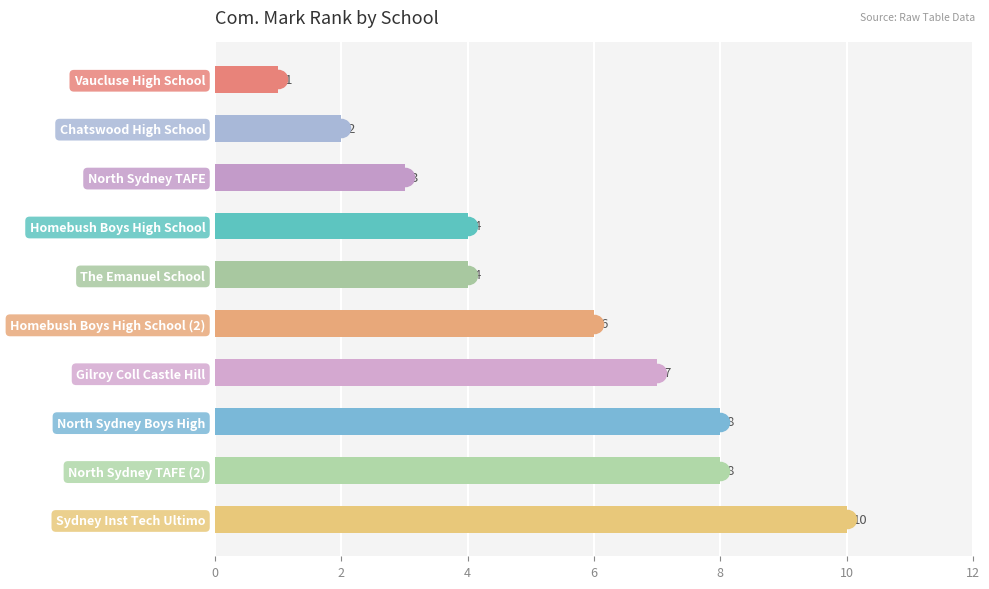

True or false: the data shows 2 at Chatswood High School.

True